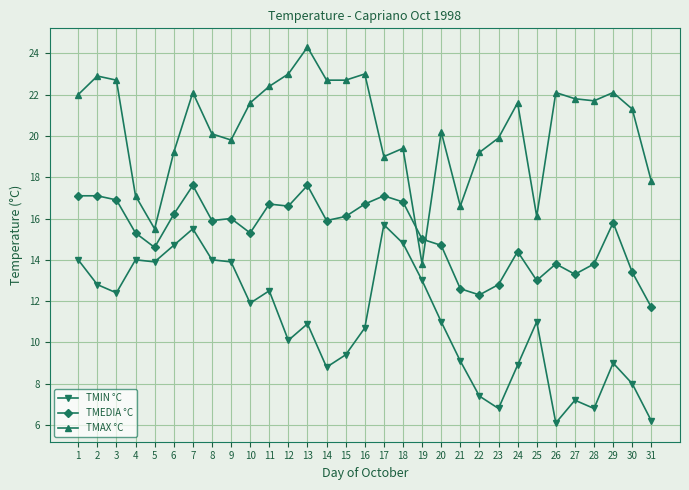

What is the difference between the TMIN °C values at 4 and 24?

5.1